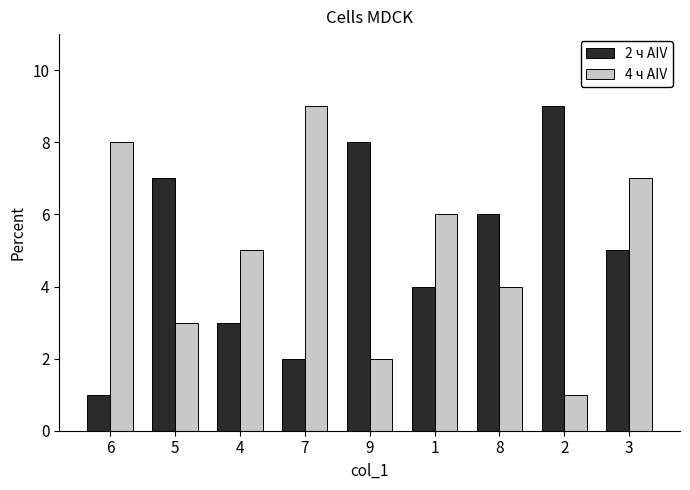

What position from the left is 5?

2